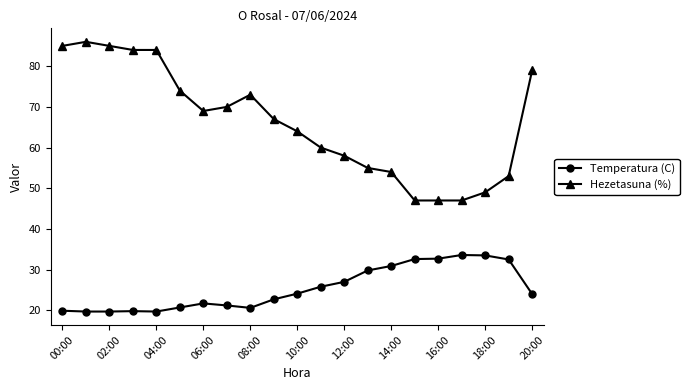

True or false: Temperatura (C) and Hezetasuna (%) intersect in this chart.

False